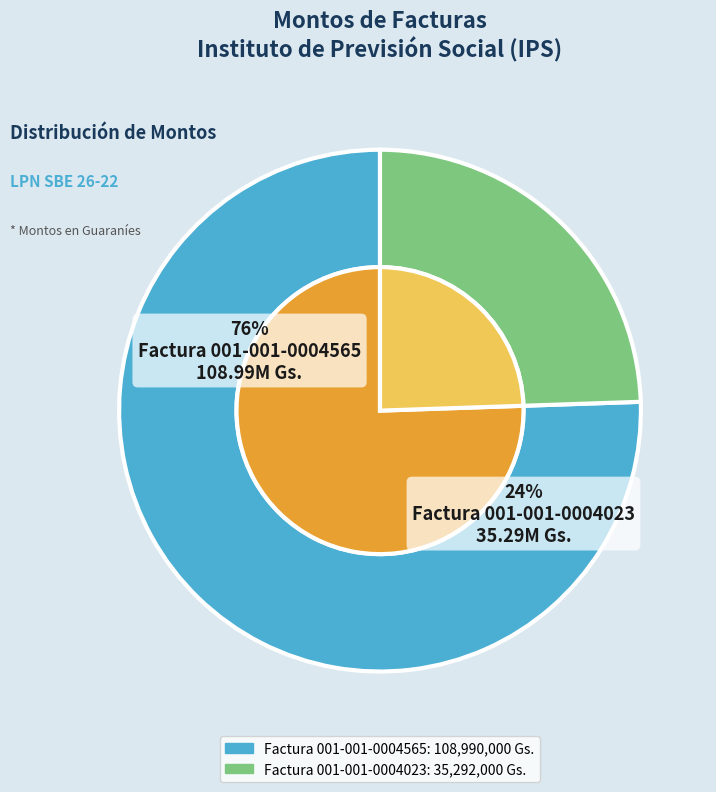

Rank the categories by value from lowest to highest.

001-001-0004023, 001-001-0004565